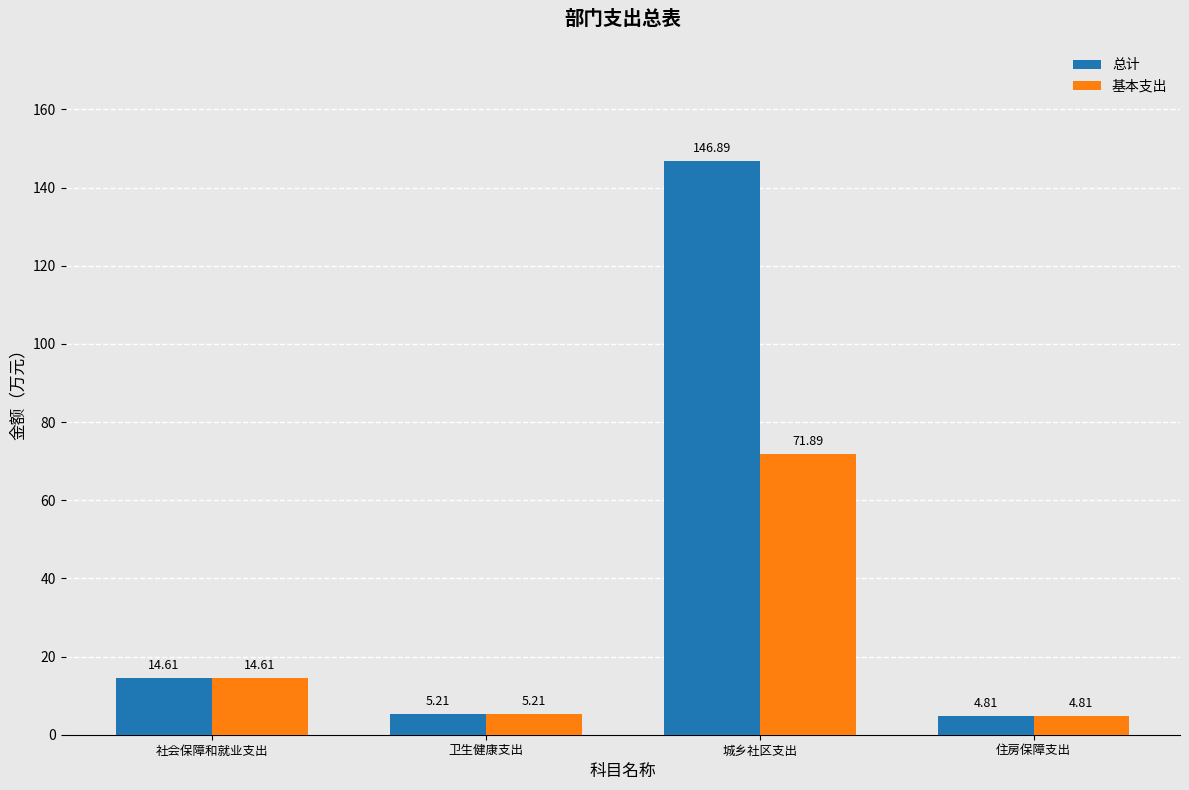

What is the value of the 基本支出 bar at the 3rd from the left?

71.9